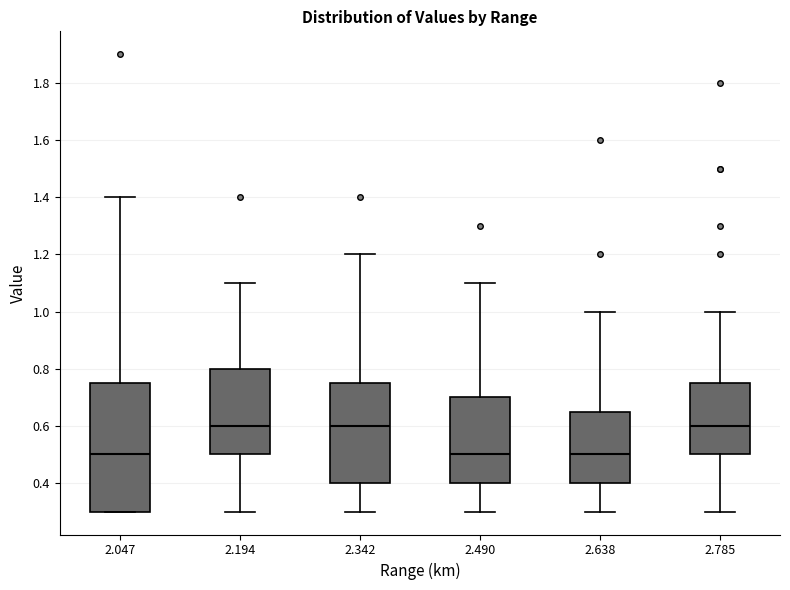

Reading left to right, read every box against the y-axis: the position of its median line, the range the box covers, and the ends of its whiskers. The values are not printed on the chart, so give them approximately, as read against the axis.

2.047: median 0.50, box 0.30 to 0.76, whiskers 0.30 to 1.40
2.194: median 0.60, box 0.50 to 0.80, whiskers 0.30 to 1.10
2.342: median 0.60, box 0.40 to 0.76, whiskers 0.30 to 1.20
2.490: median 0.50, box 0.40 to 0.70, whiskers 0.30 to 1.10
2.638: median 0.50, box 0.40 to 0.66, whiskers 0.30 to 1.00
2.785: median 0.60, box 0.50 to 0.76, whiskers 0.30 to 1.00